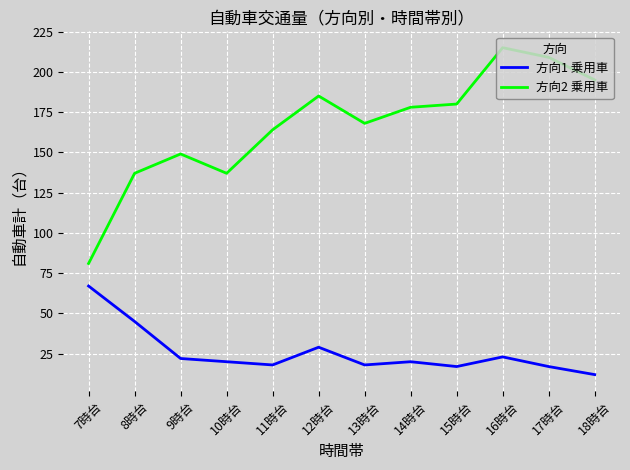

What value does the 方向1 乗用車 series have at 18時台?

12